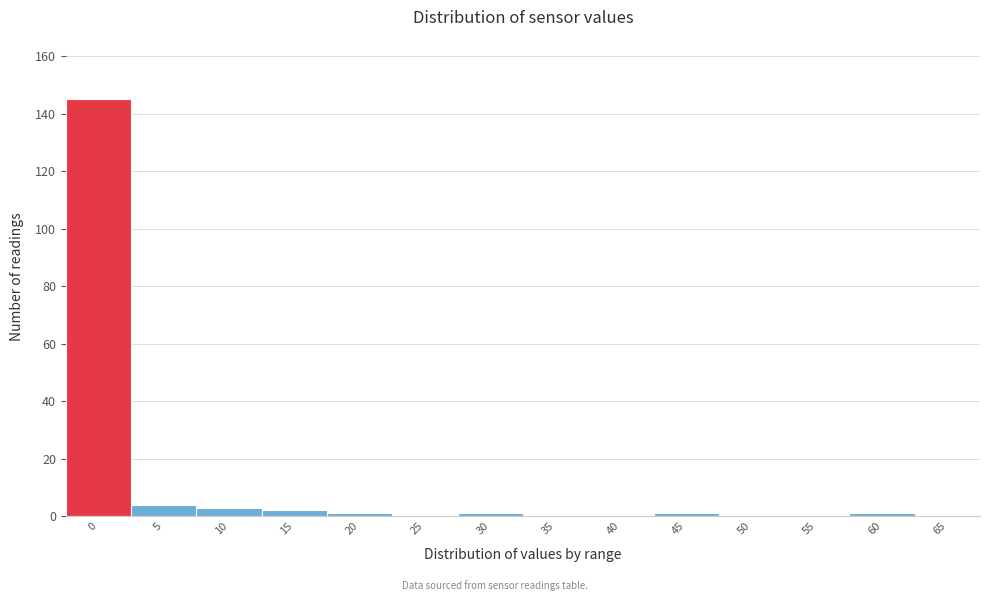

Reading right to left, extract all data points from this chart.

65=0	60=1	55=0	50=0	45=1	40=0	35=0	30=1	25=0	20=1	15=2	10=3	5=4	0=145